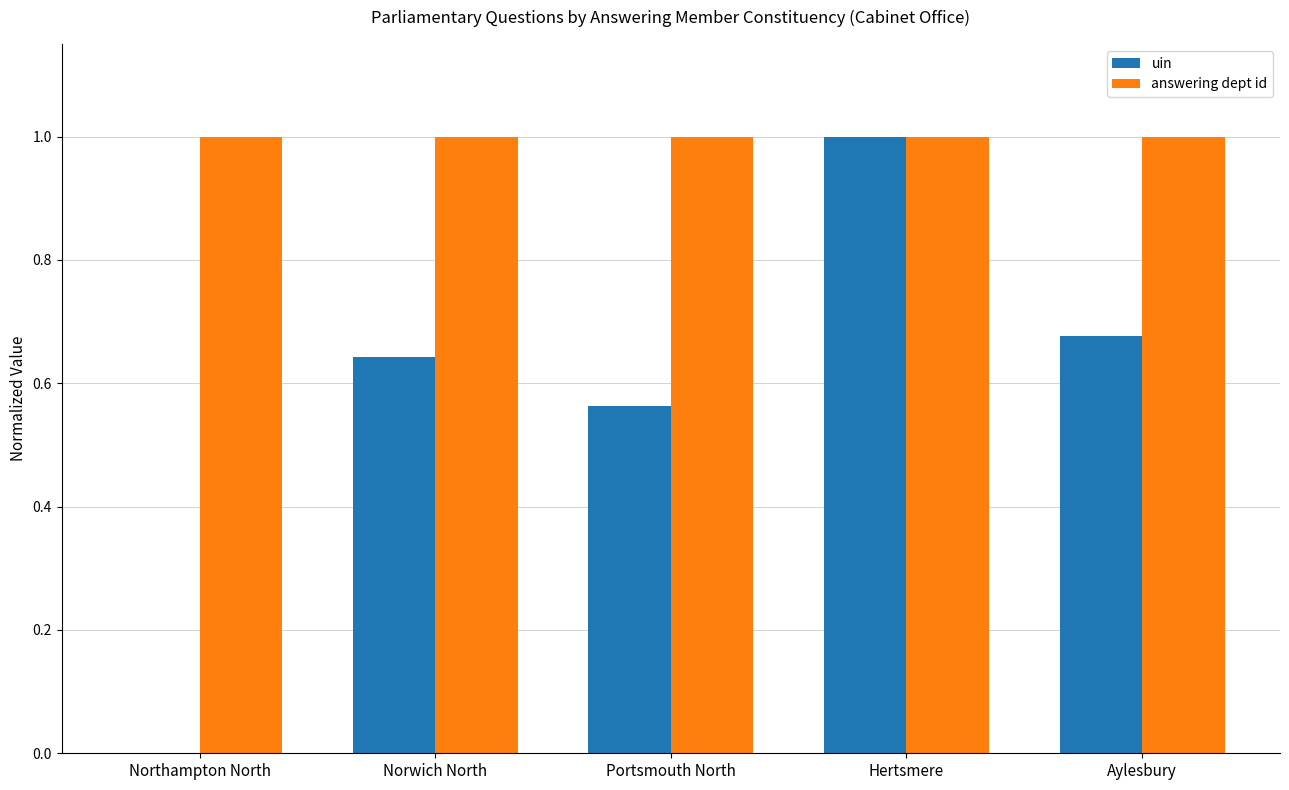

At which category is the sum across all series the highest?

Hertsmere